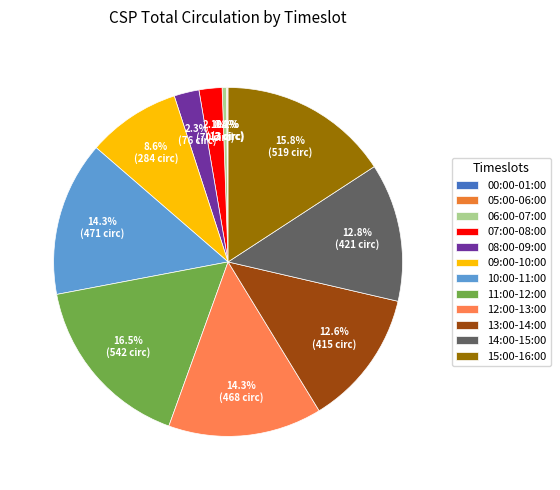

Is there any slice that represents more than half of the pie?

No